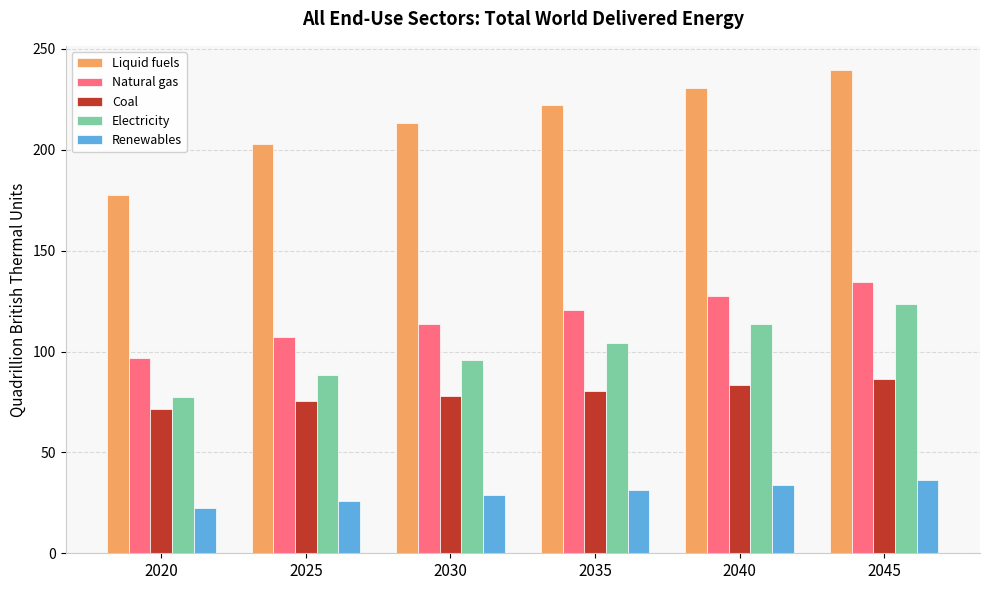

What is the difference between the Renewables values at 2040 and 2025?

7.8